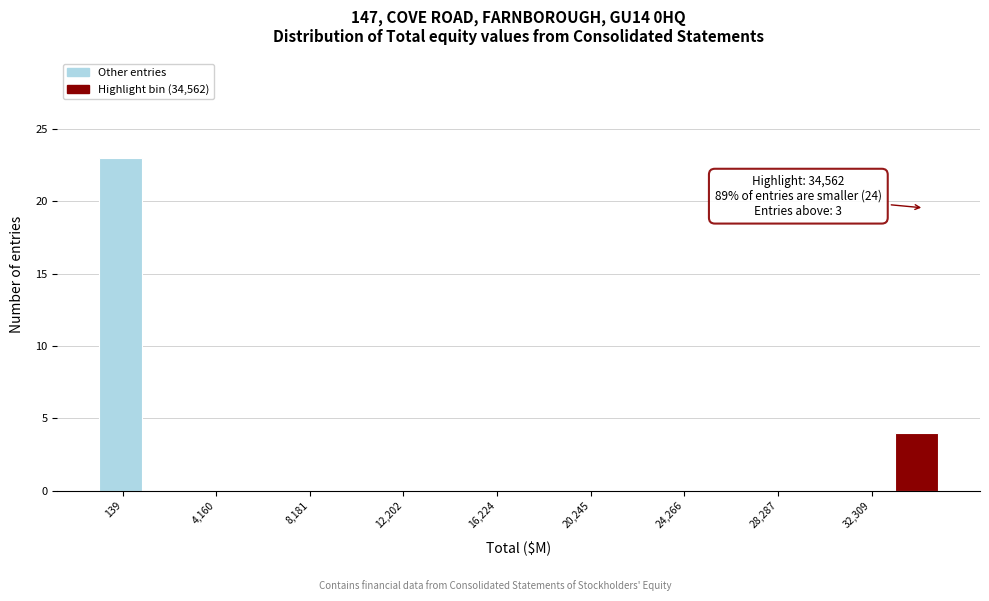

Over which range of the x-axis is the bar tallest?

-1000 to 1000